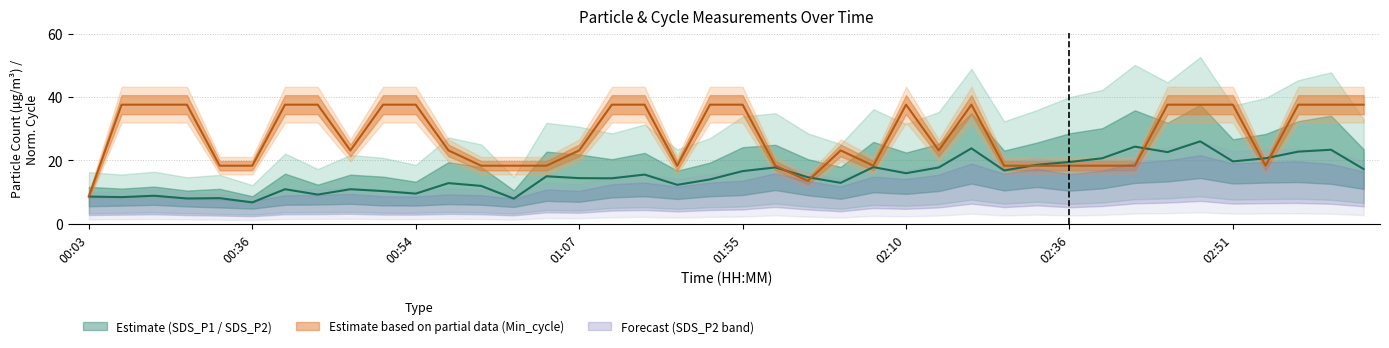

Reading right to left, list all the values displayed in this chart.

SDS_P1: 03:01=17.2	02:59=23.4	02:56=22.8	02:54=20.7	02:51=19.7	02:49=26.0	02:44=22.6	02:41=24.3	02:39=20.7	02:36=19.5	02:34=18.6	02:31=16.8	02:27=23.8	02:13=17.8	02:10=16.0	02:05=17.9	02:02=12.9	02:00=14.7	01:57=17.8	01:55=16.6	01:49=14.0	01:41=12.3	01:38=15.5	01:35=14.3	01:07=14.4	01:05=15.0	01:02=7.9	00:59=11.9	00:57=12.8	00:54=9.5	00:46=10.3	00:43=10.9	00:41=9.2	00:38=10.9	00:36=6.7	00:33=8.1	00:31=8.0	00:19=8.8	00:09=8.4	00:03=8.6
Min_cycle: 03:01=37.6	02:59=37.6	02:56=37.6	02:54=18.3	02:51=37.6	02:49=37.6	02:44=37.6	02:41=18.3	02:39=18.3	02:36=18.3	02:34=18.3	02:31=18.3	02:27=37.6	02:13=23.1	02:10=37.6	02:05=18.3	02:02=23.1	02:00=13.5	01:57=18.3	01:55=37.6	01:49=37.6	01:41=18.3	01:38=37.6	01:35=37.6	01:07=23.1	01:05=18.3	01:02=18.3	00:59=18.3	00:57=23.1	00:54=37.6	00:46=37.6	00:43=23.1	00:41=37.6	00:38=37.6	00:36=18.3	00:33=18.3	00:31=37.6	00:19=37.6	00:09=37.6	00:03=8.7